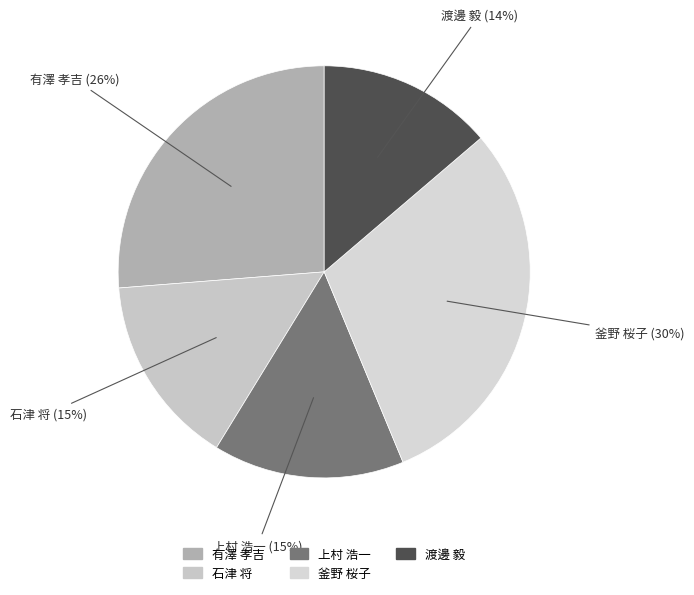

What is the largest slice in the pie chart?

釜野 桜子